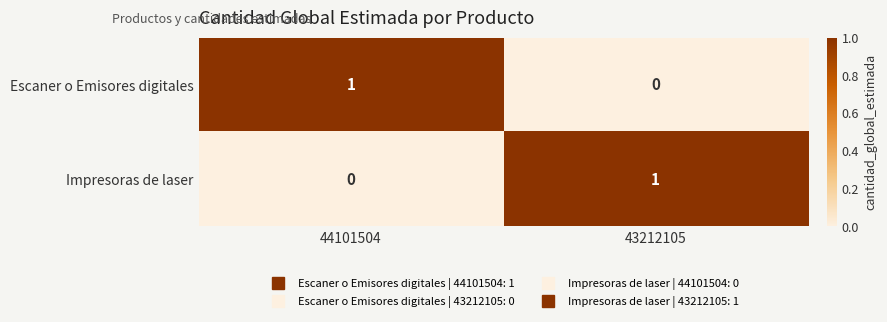

Is it true that Impresoras de laser equals 1 at 43212105?

True